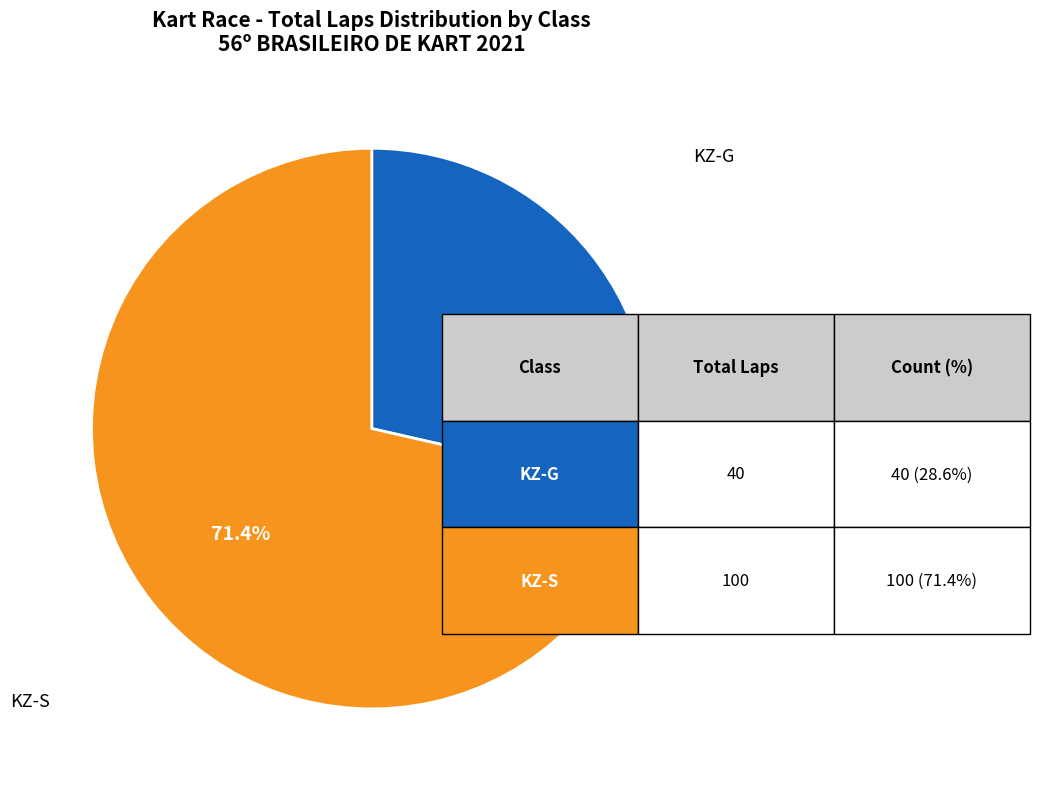

Is there any slice that represents more than half of the pie?

Yes